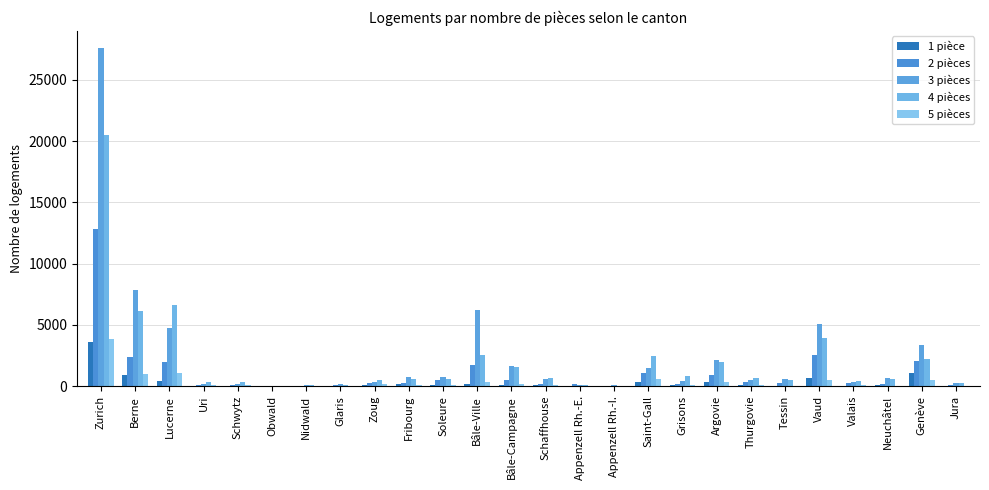

The 2 pièces series shows 149 at Jura. True or false?

False